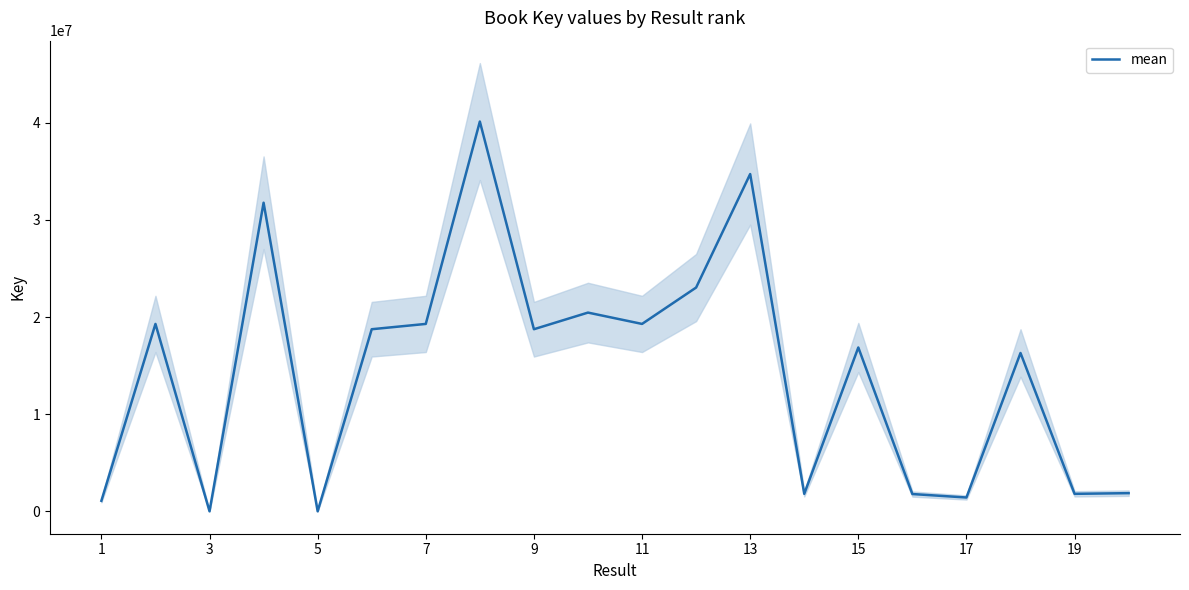

What is the minimum value shown in the chart?

6571